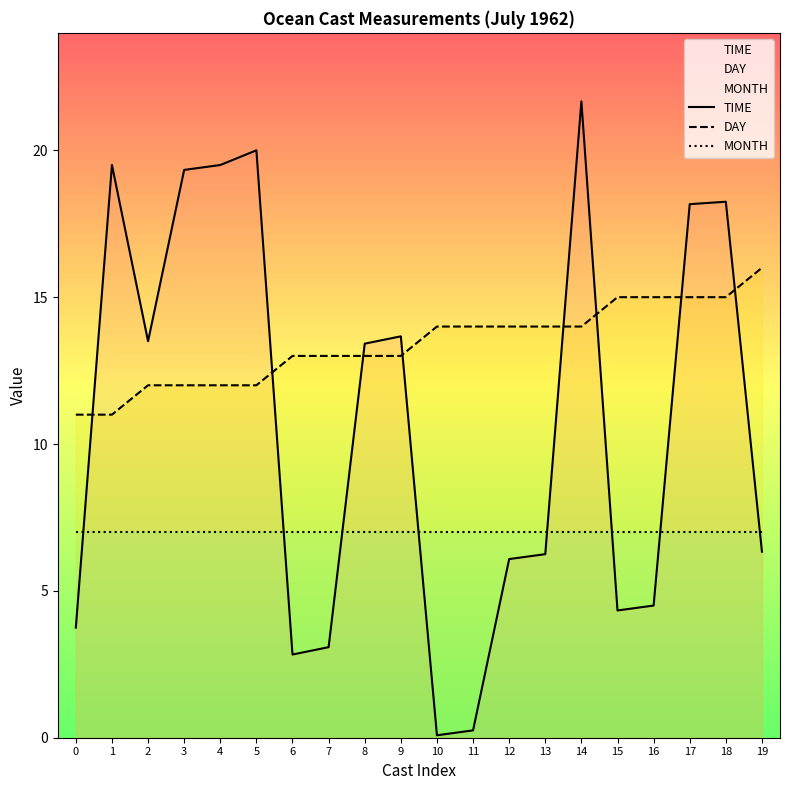

Which series has the largest total across all categories?

DAY